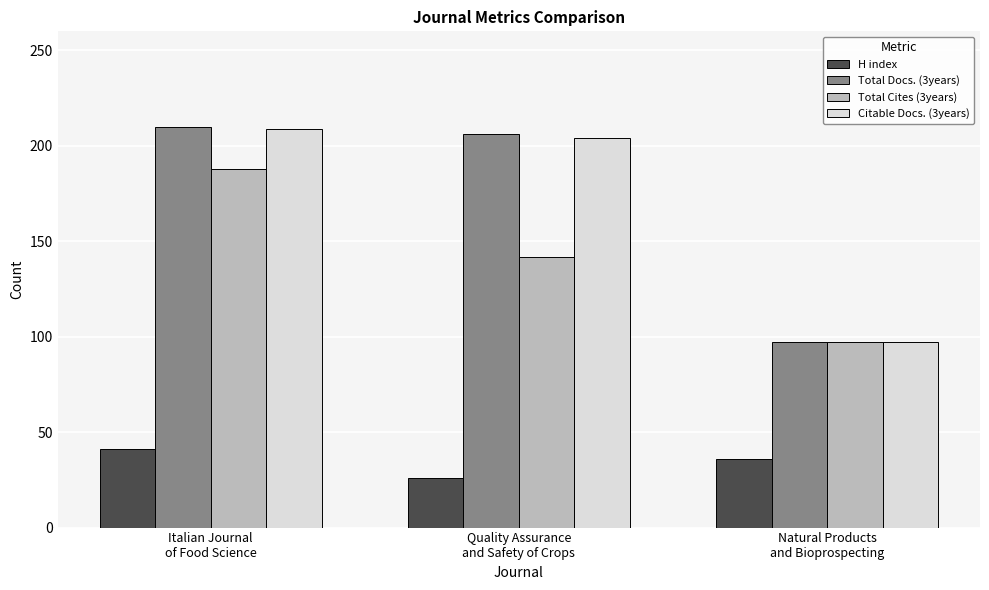

Count the H index values in the range 26 to 41.

3